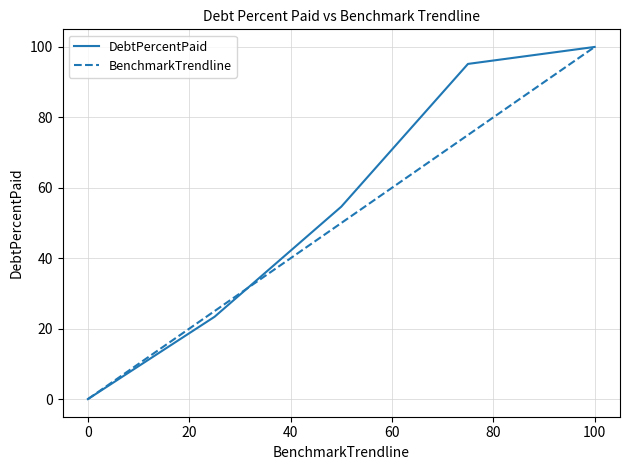

List the series in order of their overall mean, highest first.

DebtPercentPaid, BenchmarkTrendline